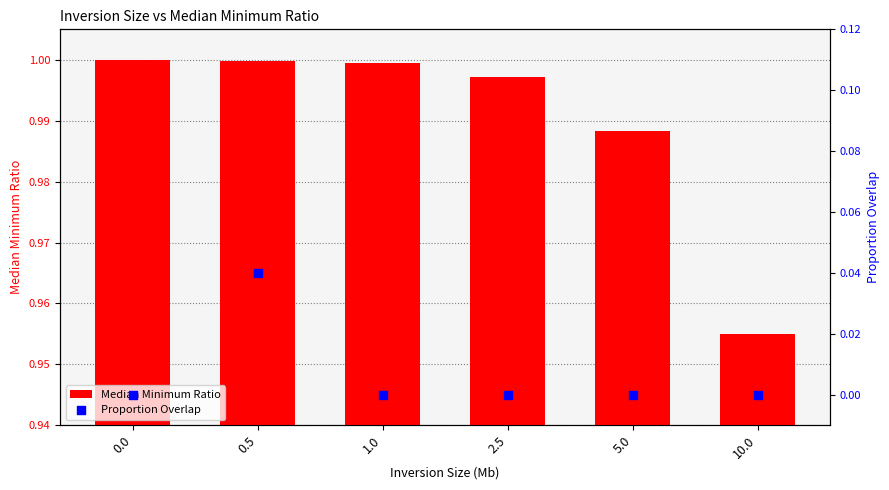

Which series reaches the minimum Y coordinate?

Proportion Overlap